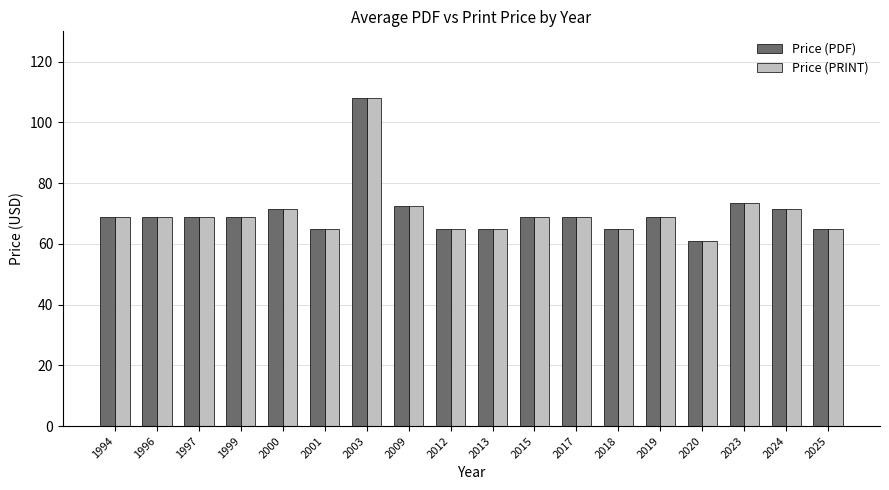

What is the difference between the maximum and minimum values in the Price (PDF) series?

47.0